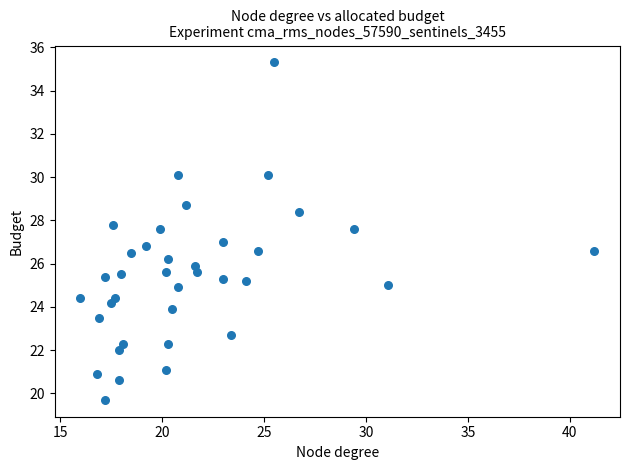

What is the range of X values (max minus min)?

25.2